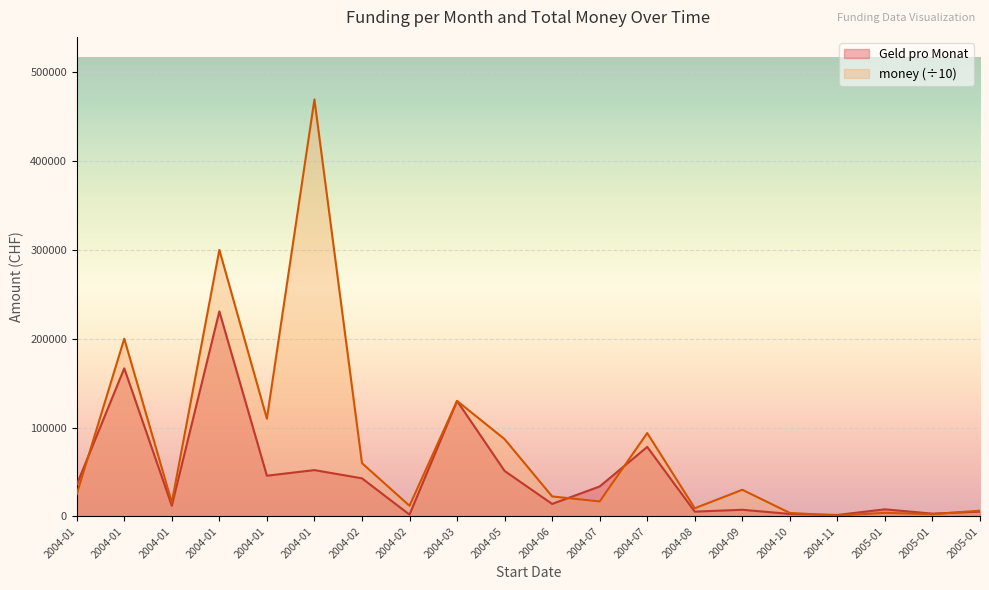

Is the value of Geld pro Monat at 2004-11 greater than the value of money at 2004-06?

No